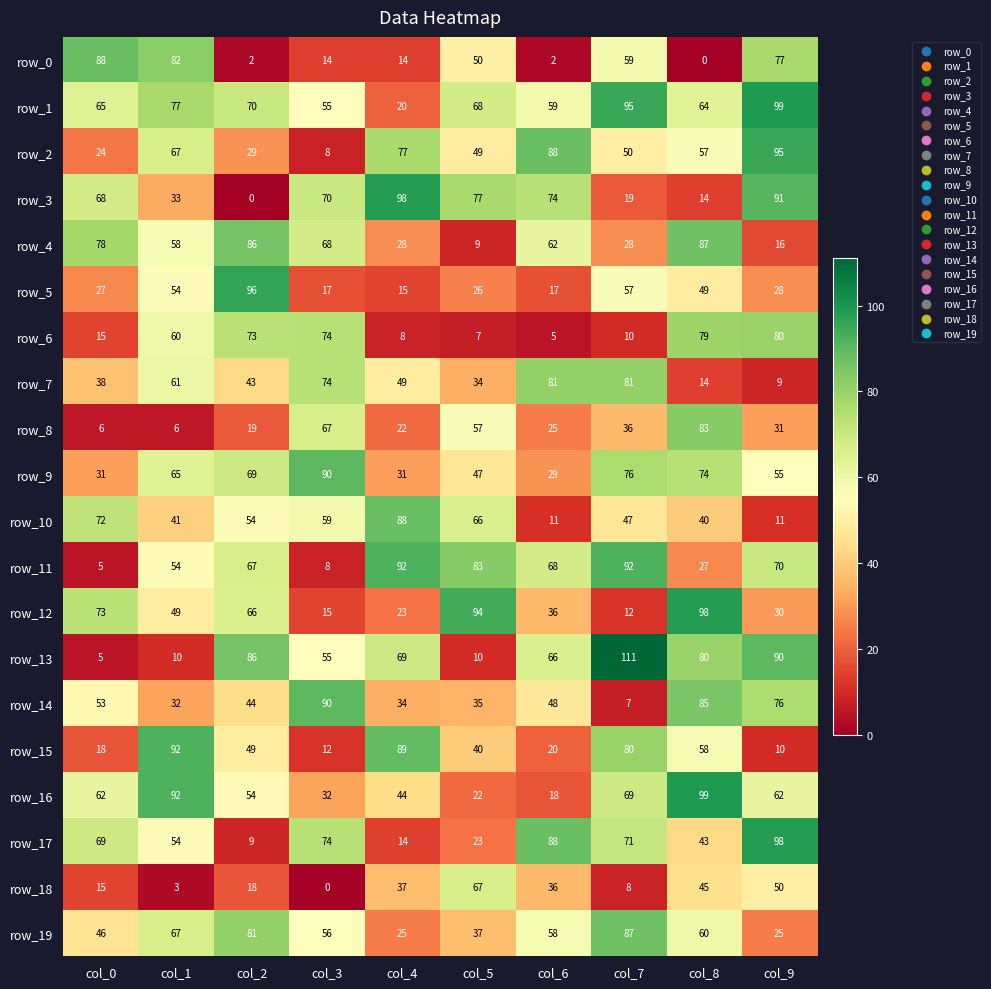

Reading left to right, transcribe all the data shown in this chart.

row_0: 88	82	2	14	14	50	2	59	0	77
row_1: 65	77	70	55	20	68	59	95	64	99
row_2: 24	67	29	8	77	49	88	50	57	95
row_3: 68	33	0	70	98	77	74	19	14	91
row_4: 78	58	86	68	28	9	62	28	87	16
row_5: 27	54	96	17	15	26	17	57	49	28
row_6: 15	60	73	74	8	7	5	10	79	80
row_7: 38	61	43	74	49	34	81	81	14	9
row_8: 6	6	19	67	22	57	25	36	83	31
row_9: 31	65	69	90	31	47	29	76	74	55
row_10: 72	41	54	59	88	66	11	47	40	11
row_11: 5	54	67	8	92	83	68	92	27	70
row_12: 73	49	66	15	23	94	36	12	98	30
row_13: 5	10	86	55	69	10	66	111	80	90
row_14: 53	32	44	90	34	35	48	7	85	76
row_15: 18	92	49	12	89	40	20	80	58	10
row_16: 62	92	54	32	44	22	18	69	99	62
row_17: 69	54	9	74	14	23	88	71	43	98
row_18: 15	3	18	0	37	67	36	8	45	50
row_19: 46	67	81	56	25	37	58	87	60	25